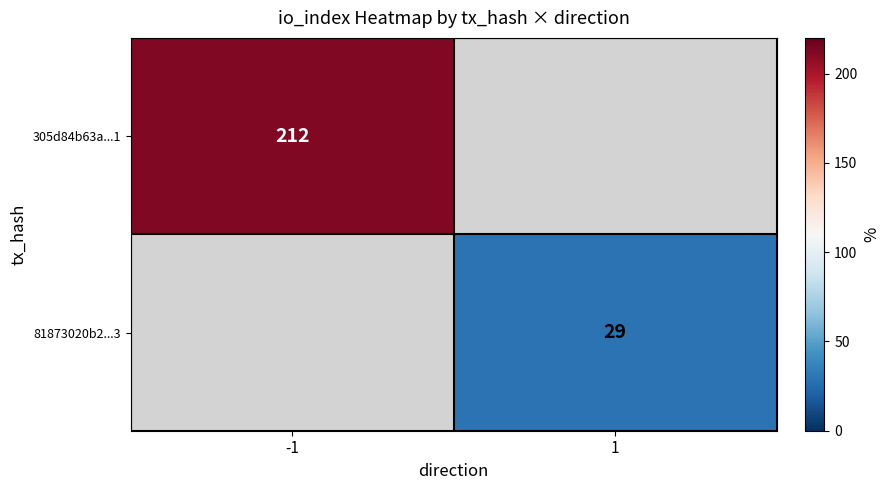

The value of 81873020b2...3 at 1 is 29. True or false?

True